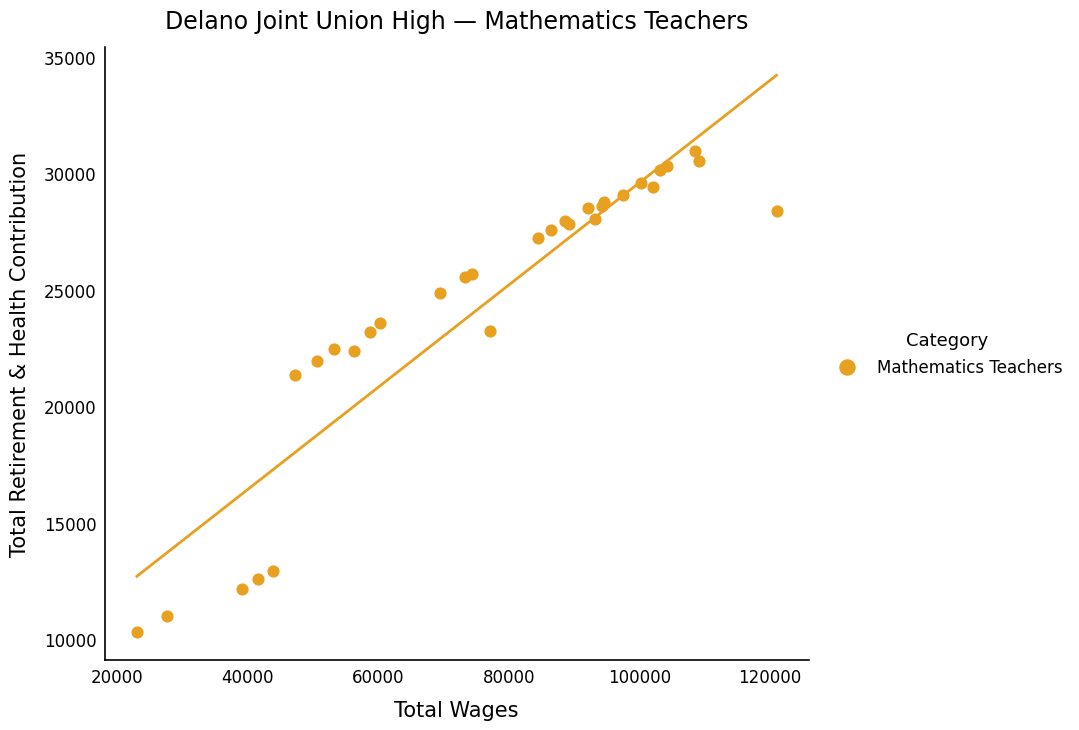

What Y value in the scatter plot is closest to 20626?

21358